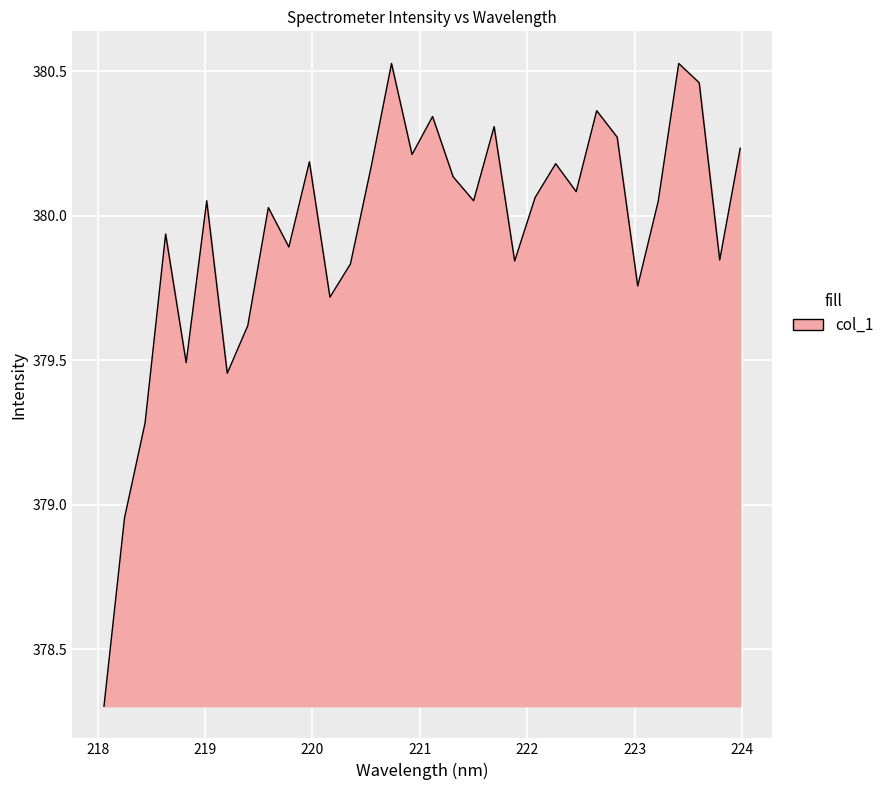

What is the sum of all values?

12158.2